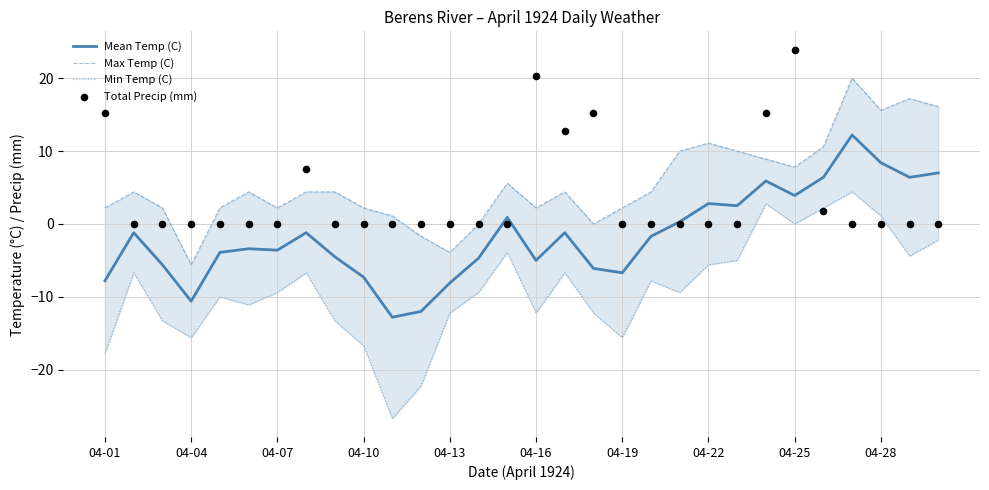

At how many categories does at least one series exceed 19?

3